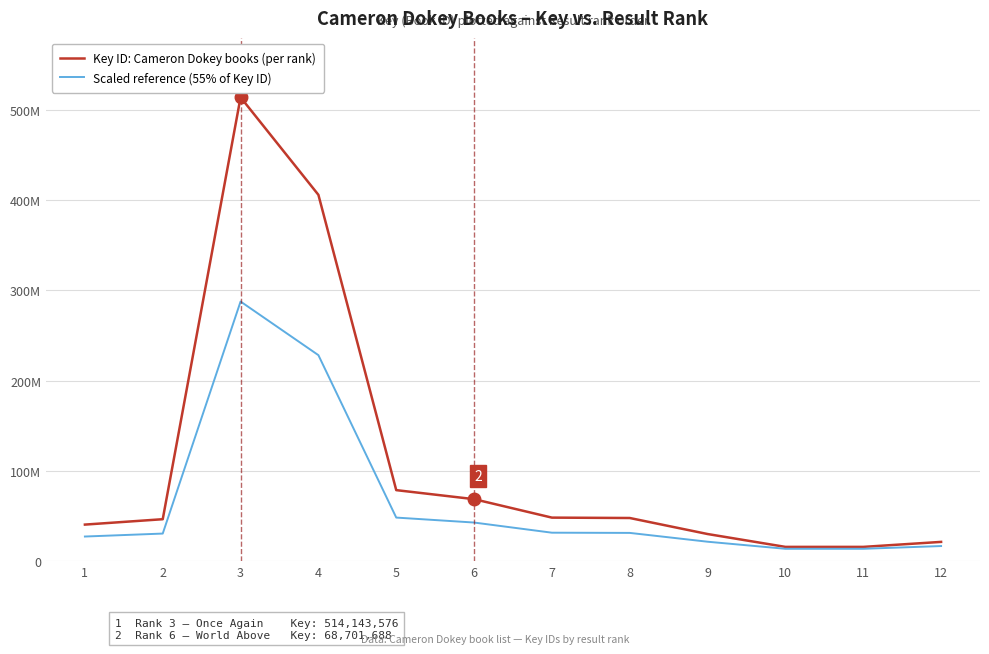

Does the chart have visible grid lines?

Yes